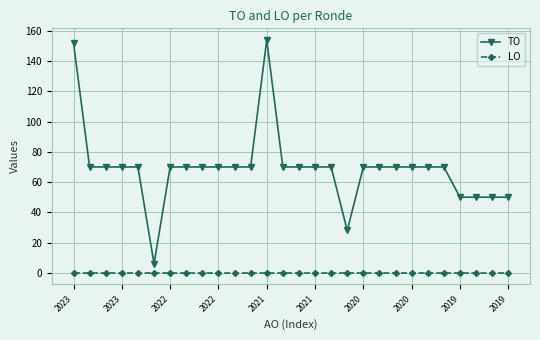

Which series has the widest spread of values?

TO